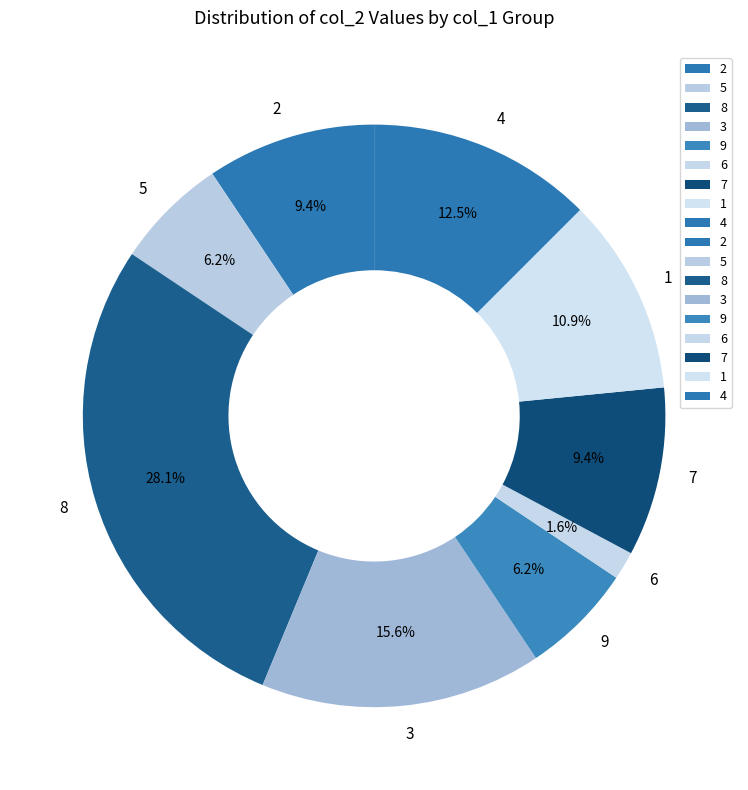

What portion of the pie excludes 8?

71.9%